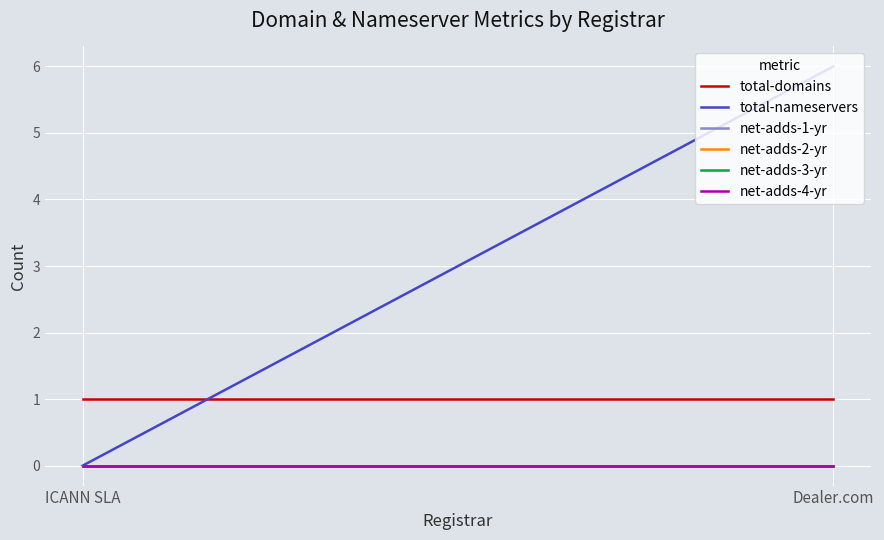

Reading right to left, list all the values displayed in this chart.

total-domains: 1	1
total-nameservers: 6	0
net-adds-1-yr: 0	0
net-adds-2-yr: 0	0
net-adds-3-yr: 0	0
net-adds-4-yr: 0	0